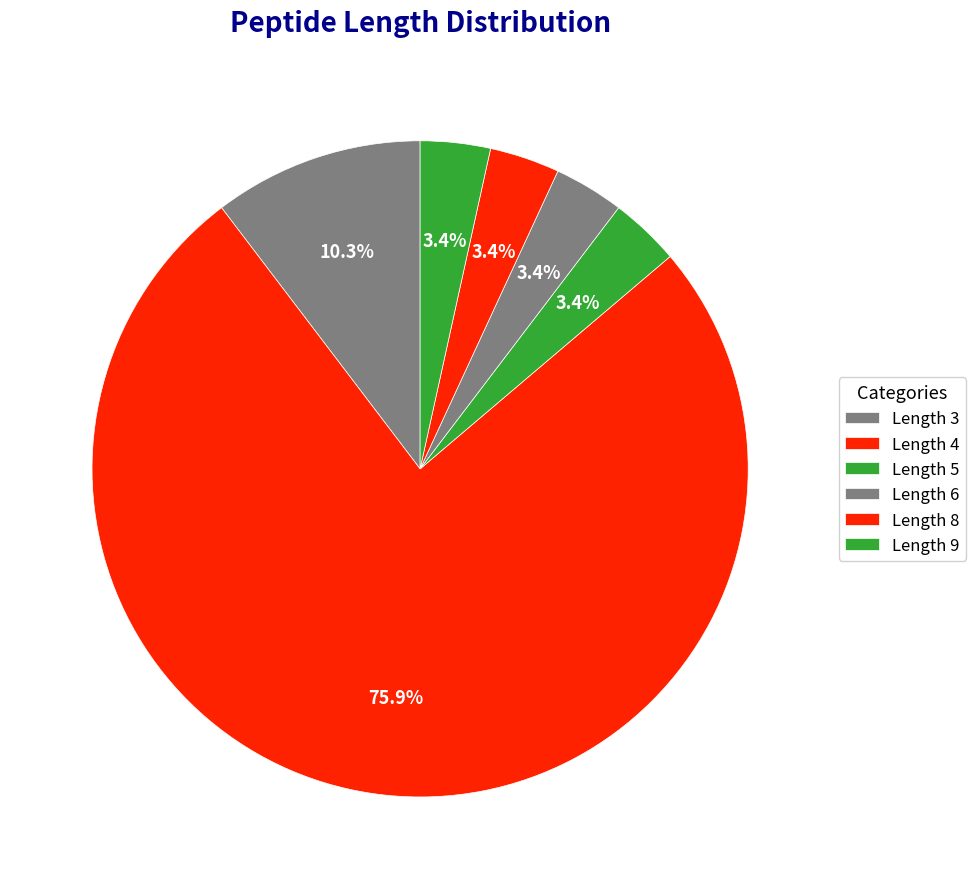

How many slices are in this pie chart?

6